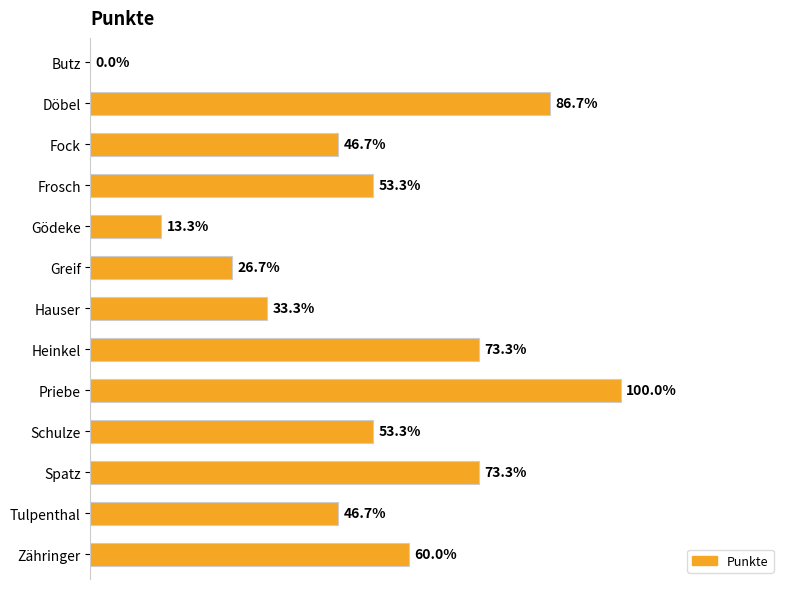

Count the number of categories in the chart.

13